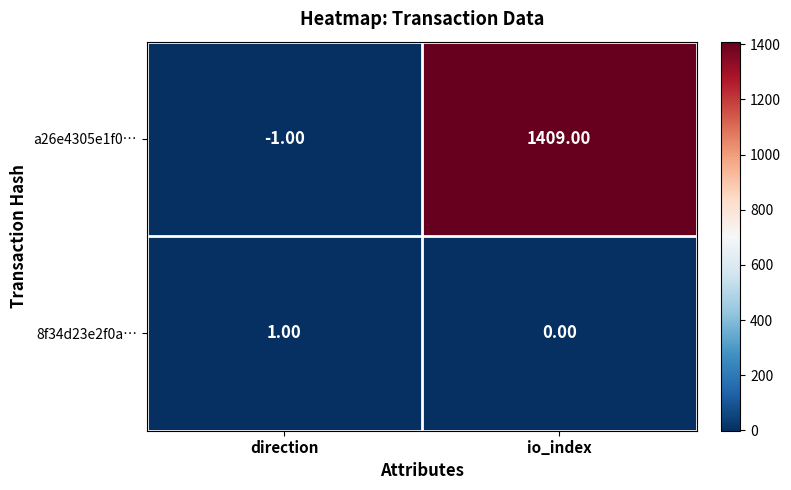

Which series has the widest spread of values?

a26e4305e1f0…